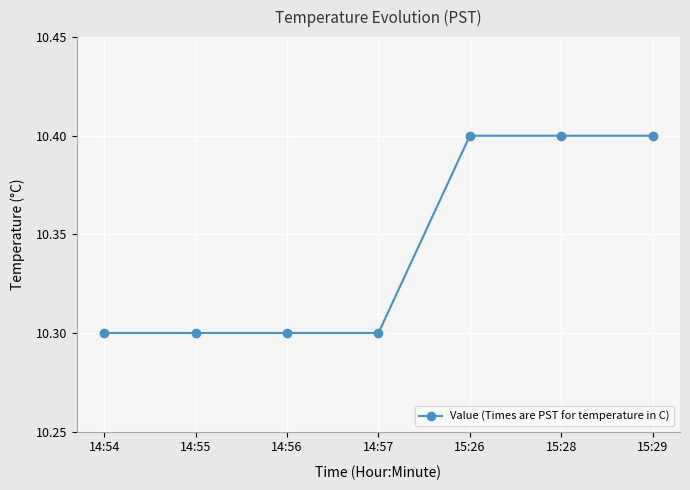

What is the sum of the values at 15:26 and 14:56?

20.7